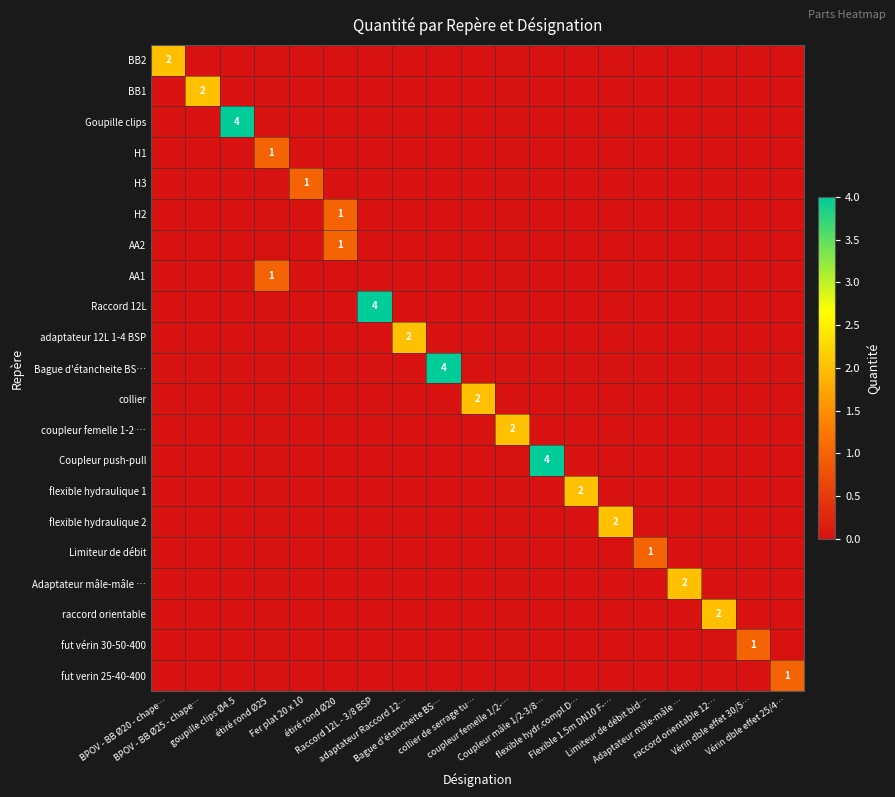

Which category has the highest value in the fut vérin 30-50-400 series?

Vérin dble effet 30/5…